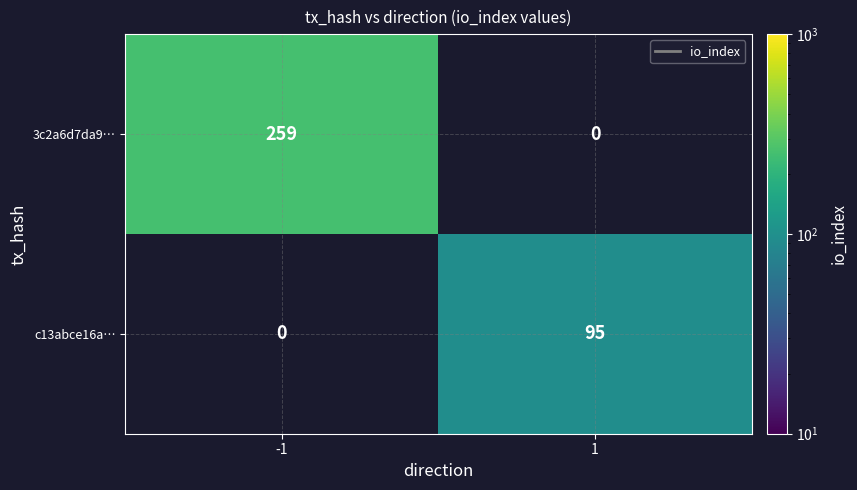

Is the value of 3c2a6d7da9… at -1 greater than the value of c13abce16a… at 1?

Yes